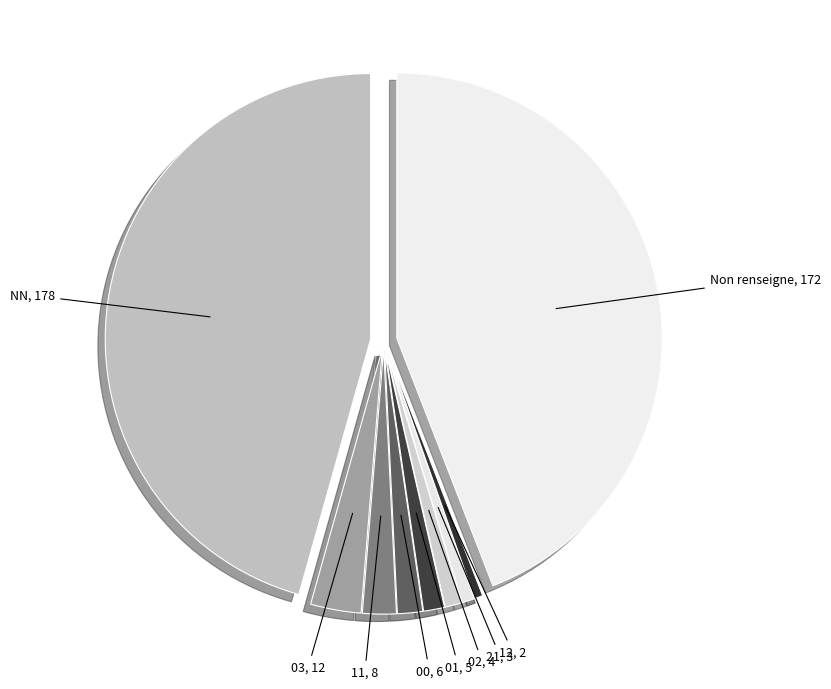

Count the number of slices in the pie.

9